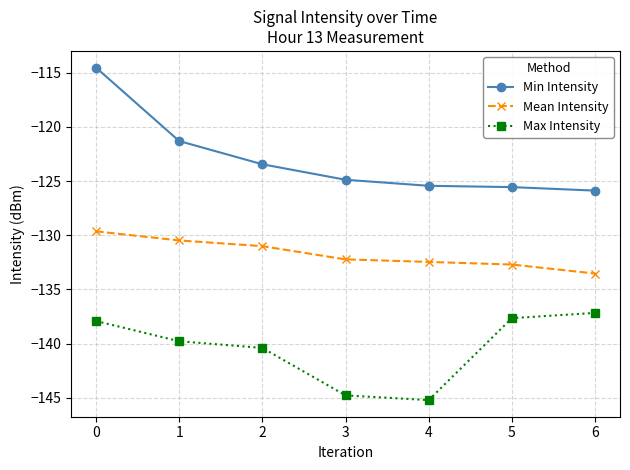

True or false: Mean Intensity has a value of -129.6 at 0.

True